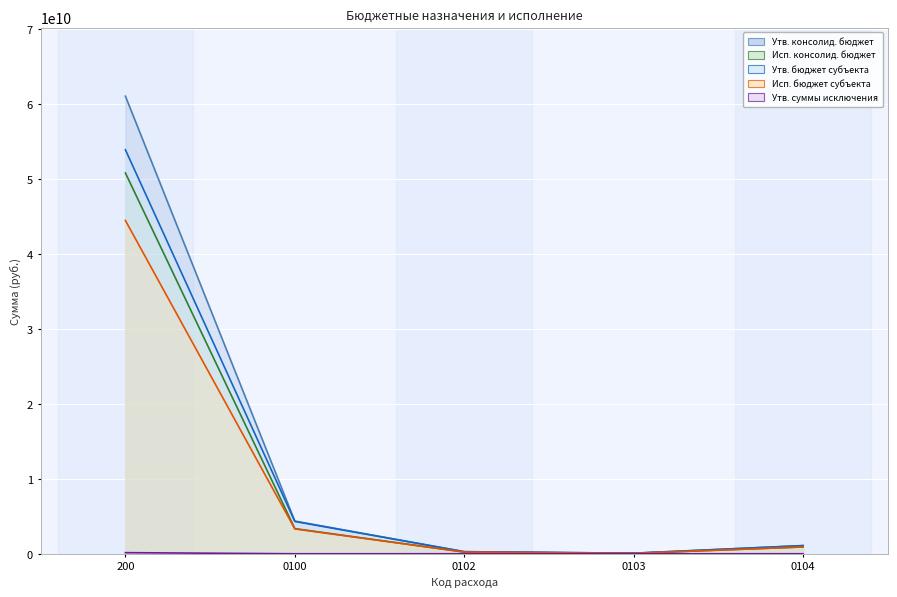

Is it true that Утв. консолид. бюджет equals 116899684.8 at 0103?

False